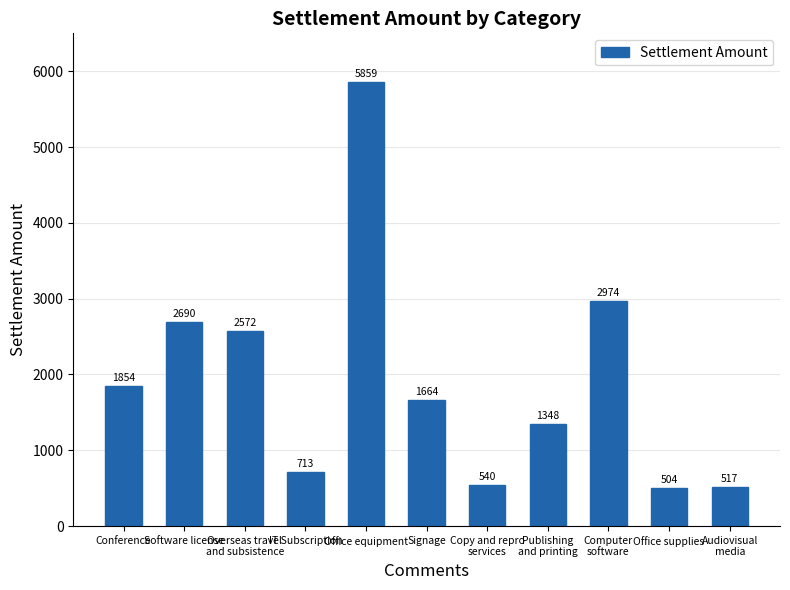

What is the difference between the second highest and second lowest values?

2457.3